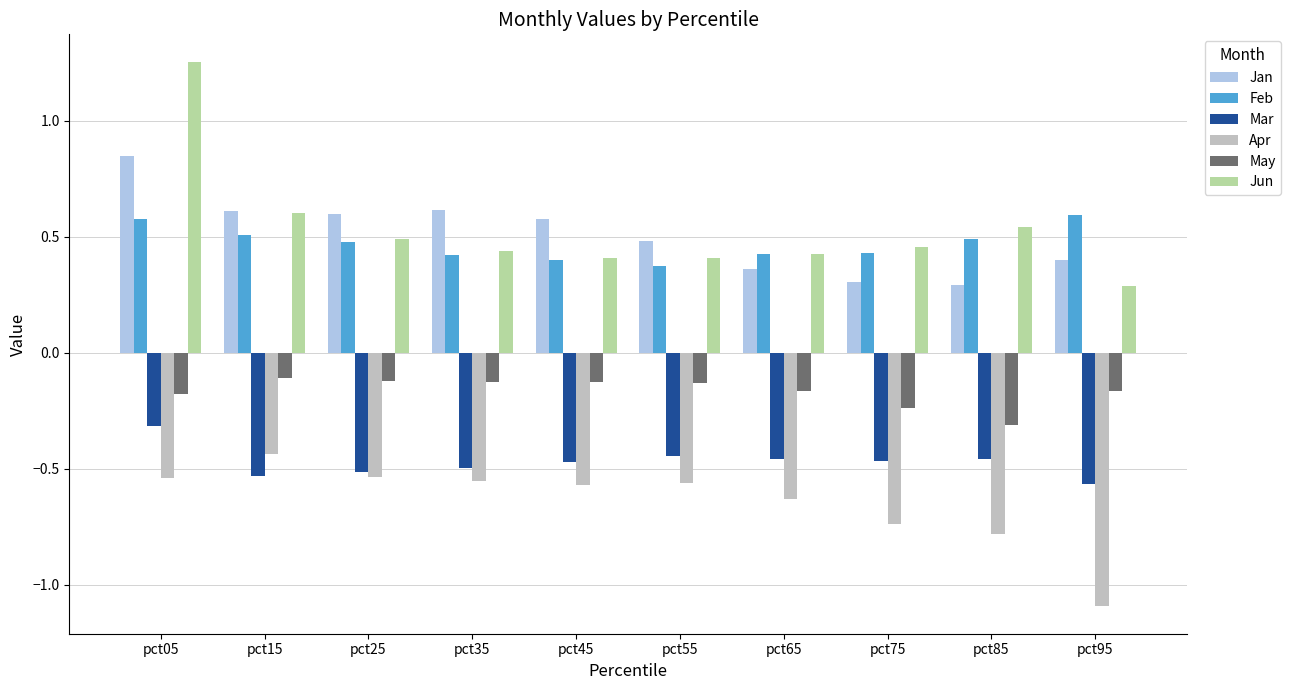

Count the number of data series in this chart.

6